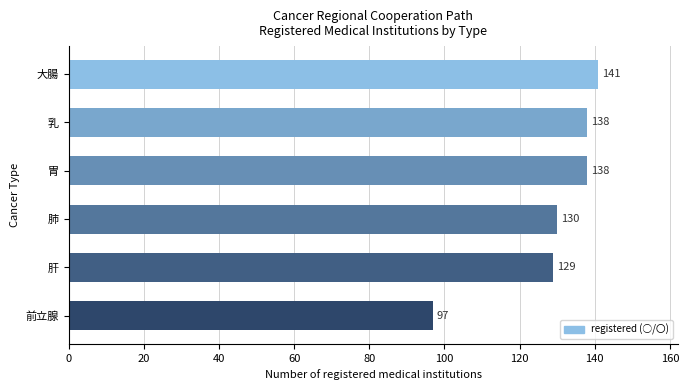

Read the value at 肝.

129